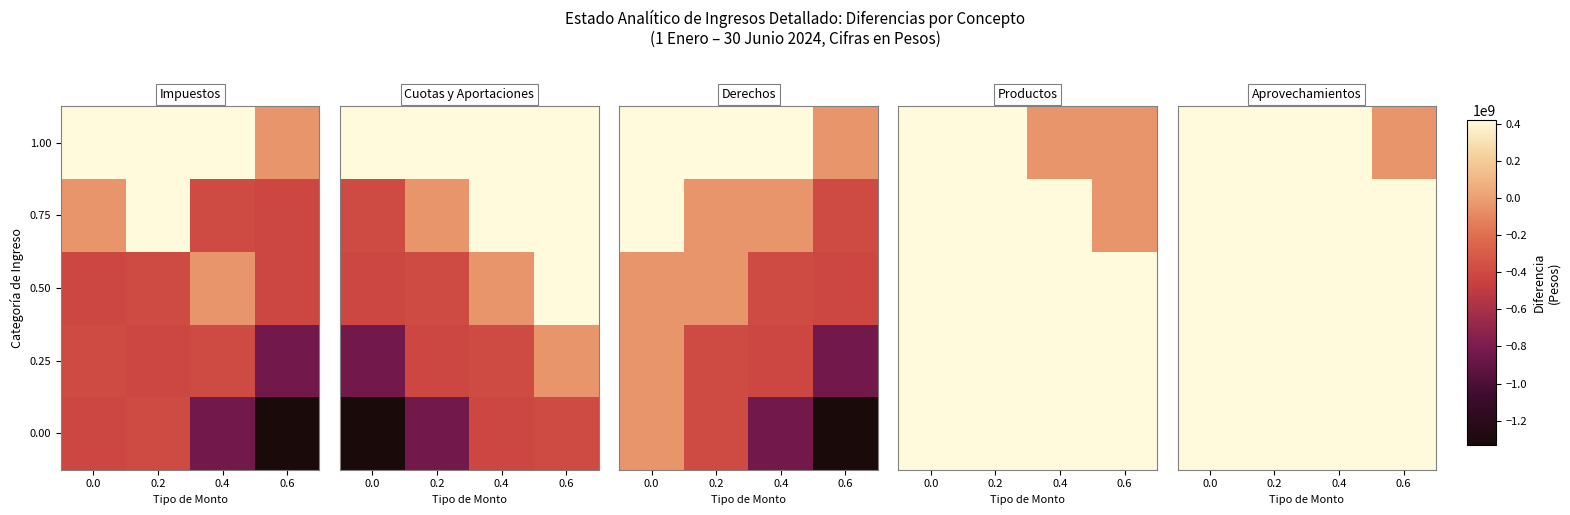

Is the value of 0.50 at 0.6 greater than the value of 1.00 at 0.6?

Yes